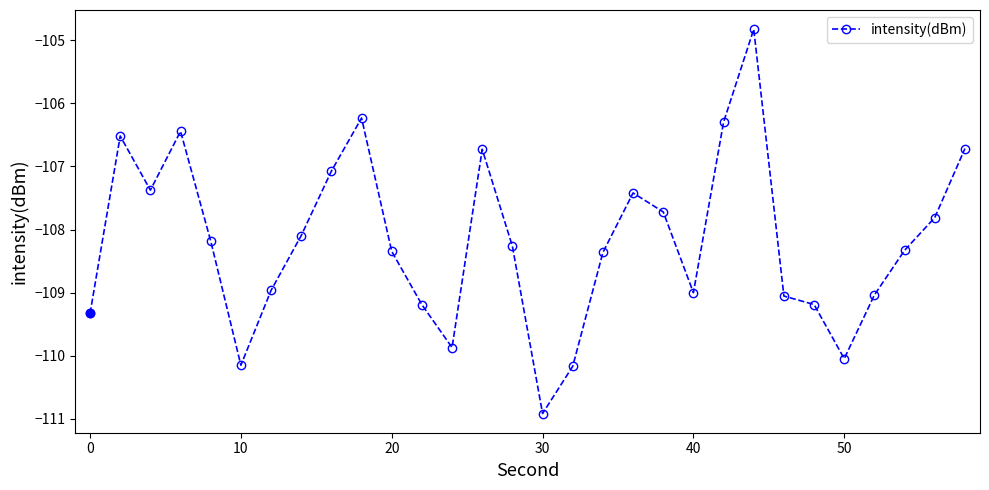

How many data points does each series have?

30